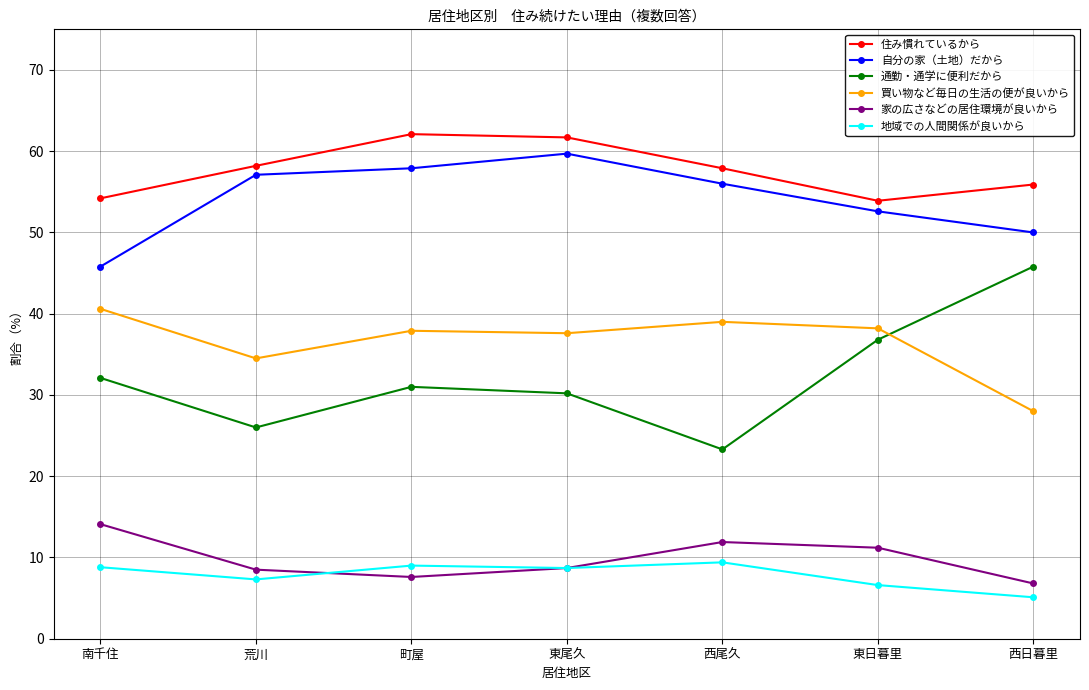

How many series are shown in this chart?

6